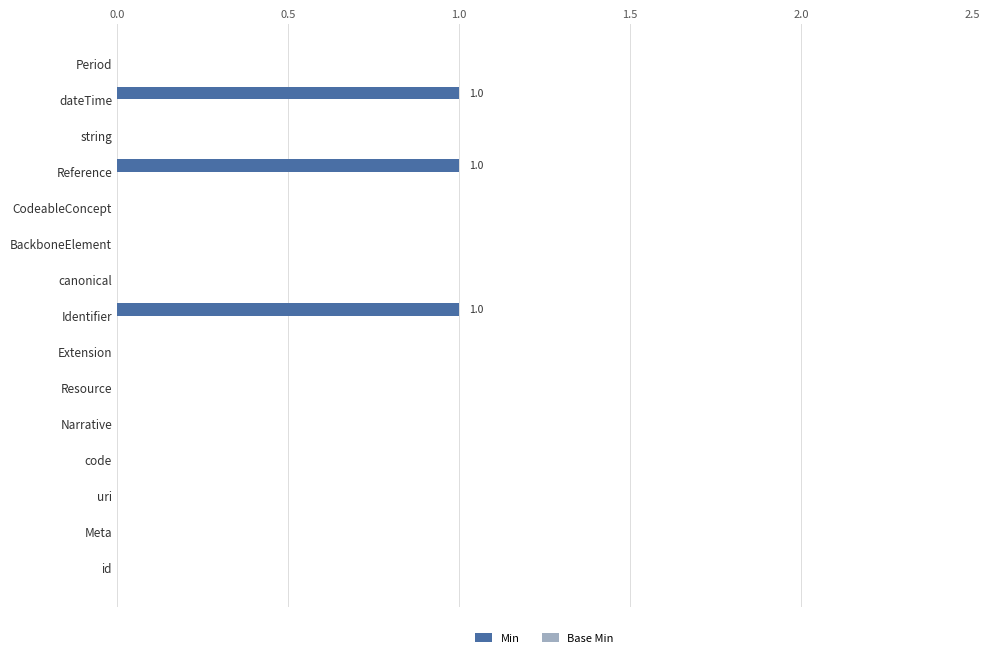

Are the bars horizontal?

Yes